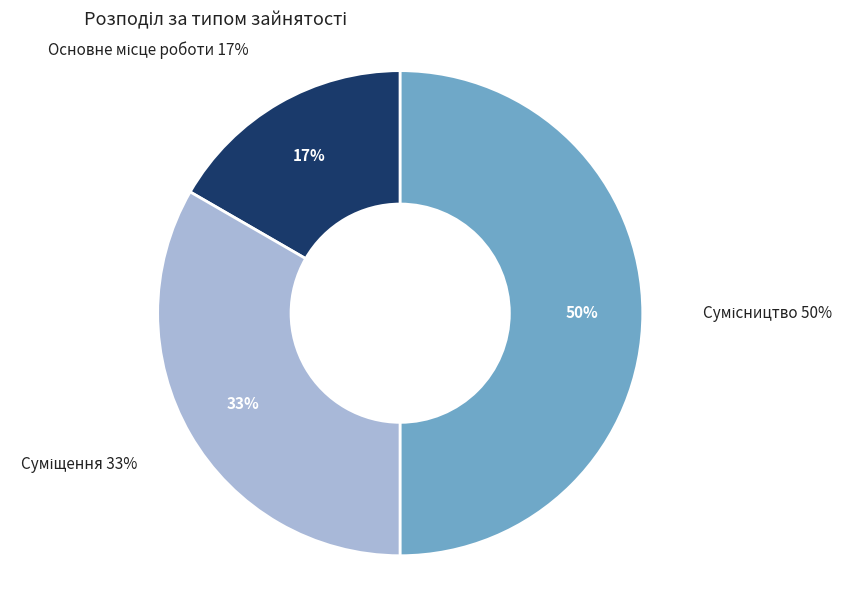

Combined, do Сумісництво and Суміщення account for over 50%?

Yes